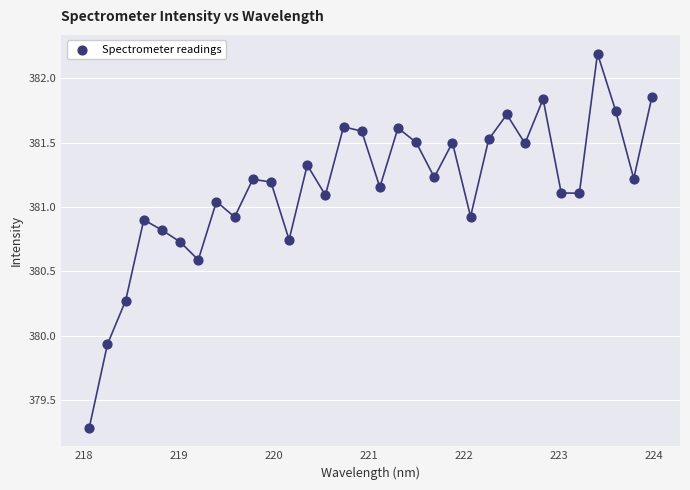

What is the range of Y values (max minus min)?

2.9